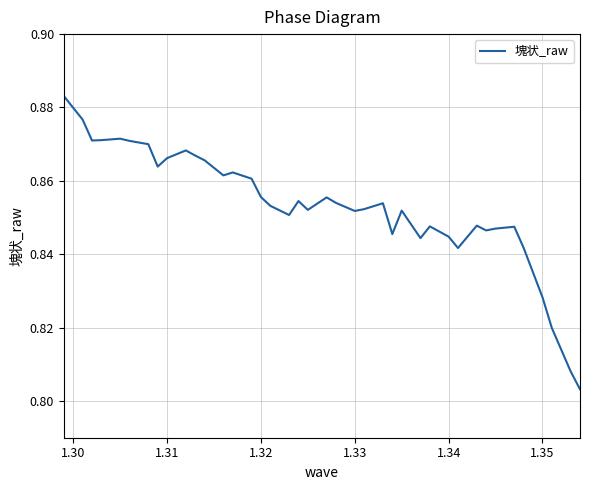

Does the chart display data point markers on the line(s)?

No